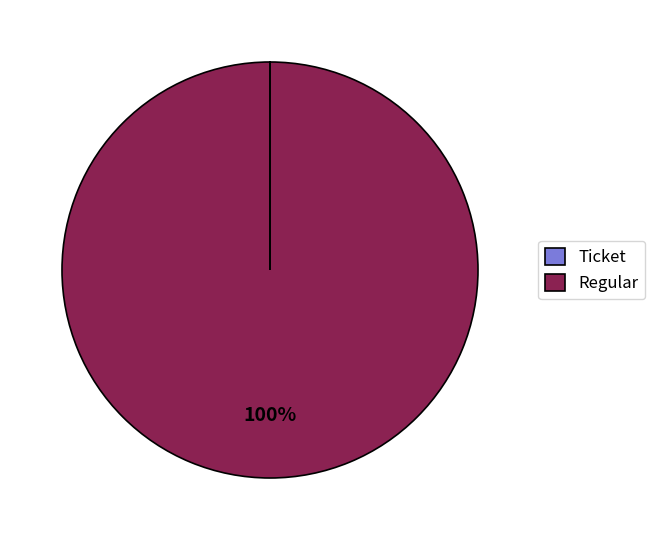

Which slice represents more than half of the pie?

Regular